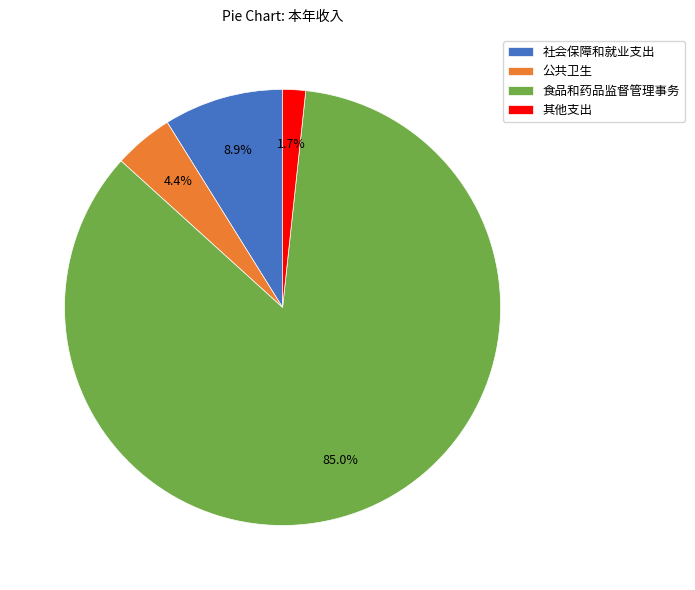

Which category has the biggest portion of the pie?

食品和药品监督管理事务